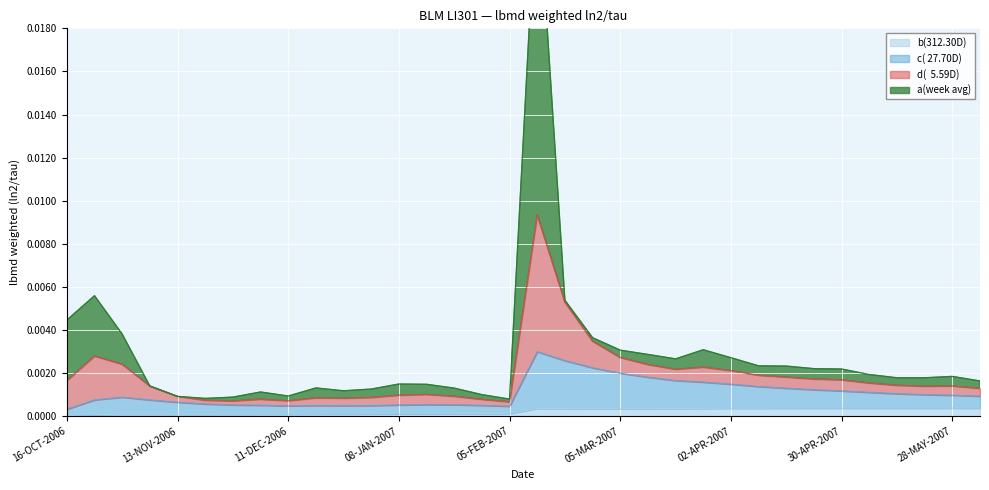

What is the label of the 3rd point from the left?

30-OCT-2006